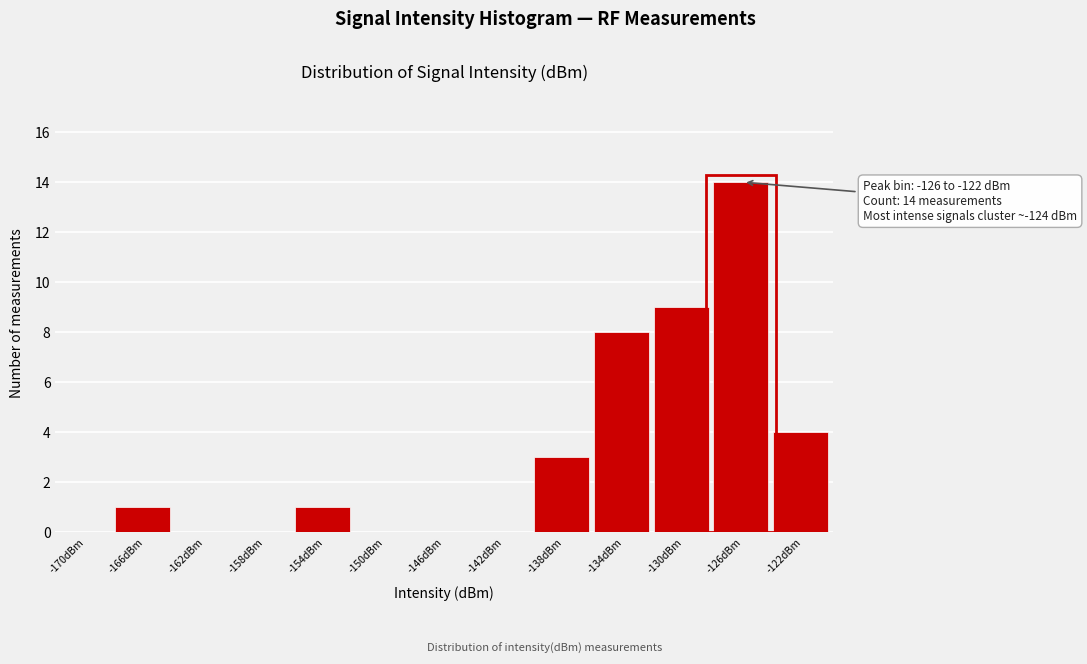

Reading right to left, what are all the values shown in this chart?

-122dBm=4	-126dBm=14	-130dBm=9	-134dBm=8	-138dBm=3	-142dBm=0	-146dBm=0	-150dBm=0	-154dBm=1	-158dBm=0	-162dBm=0	-166dBm=1	-170dBm=0